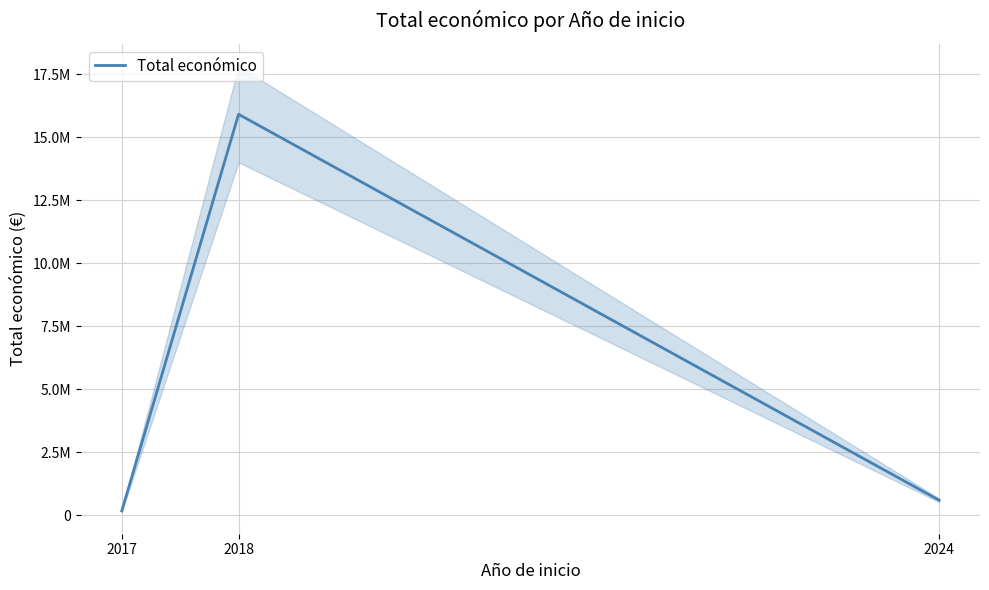

How many lines are shown in the chart?

1